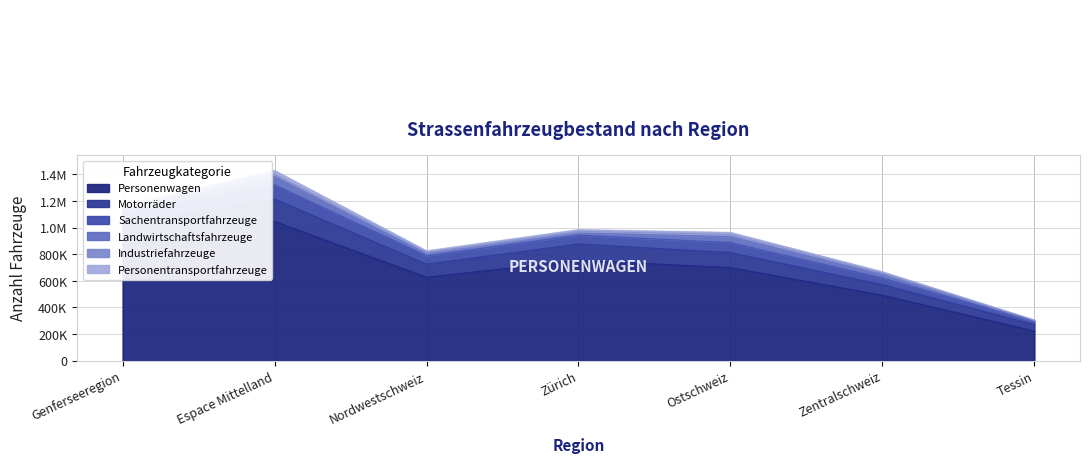

What is the approximate value of Personenwagen at Genferseeregion?

869299